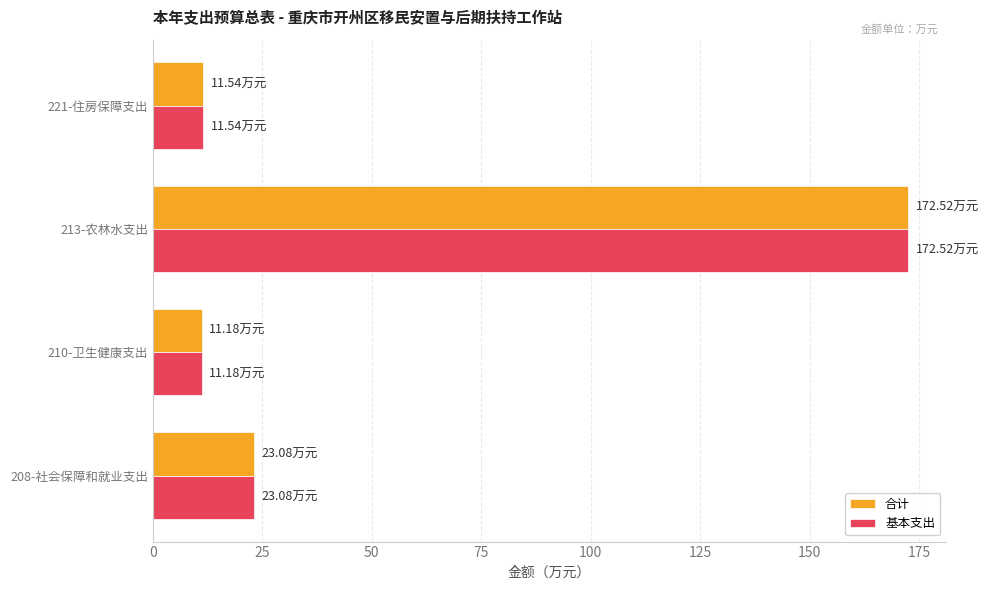

What is the difference between the second highest and second lowest values in the 合计 series?

11.5